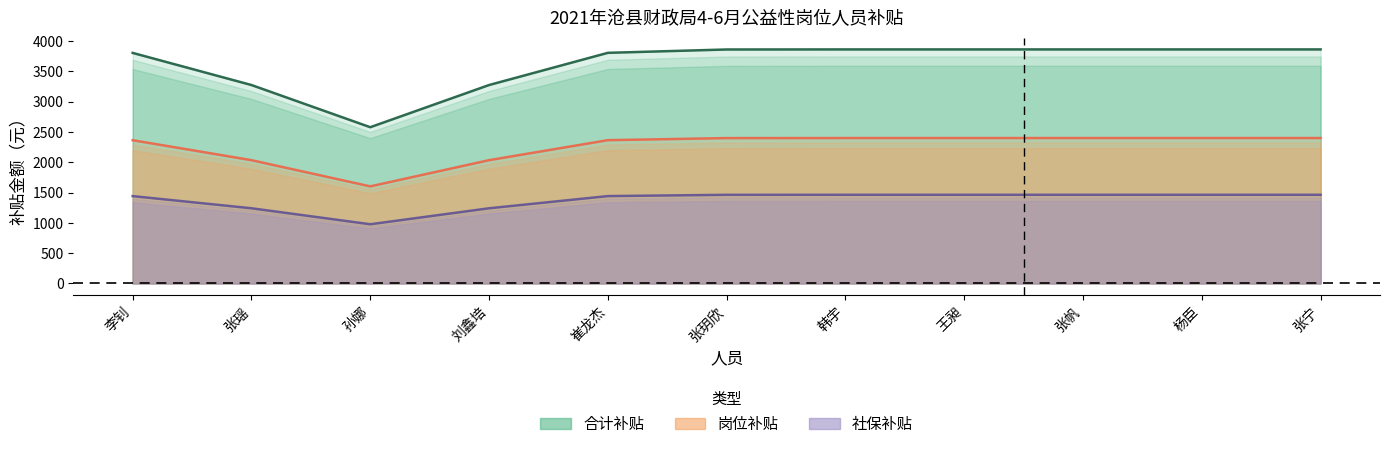

What value does the 岗位补贴 series have at 王昶?

2400.0